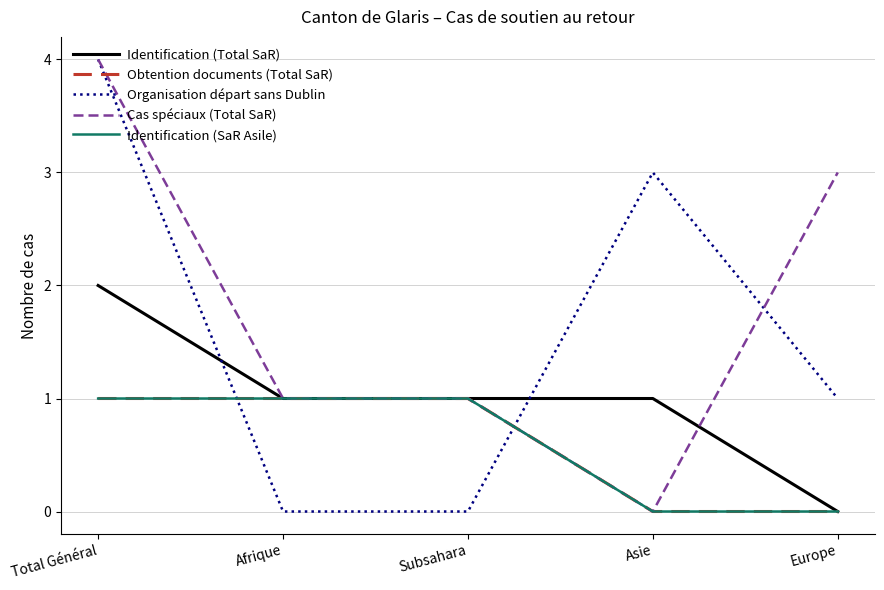

What is the label of the 1st point from the right?

Europe